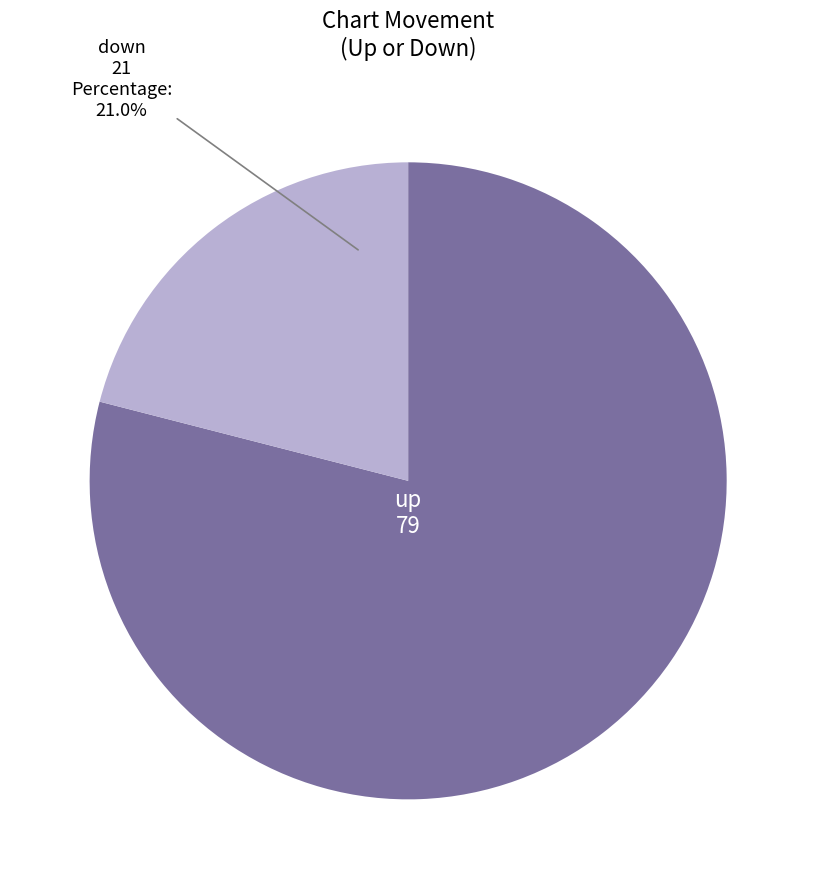

Is there a majority slice in this chart?

Yes